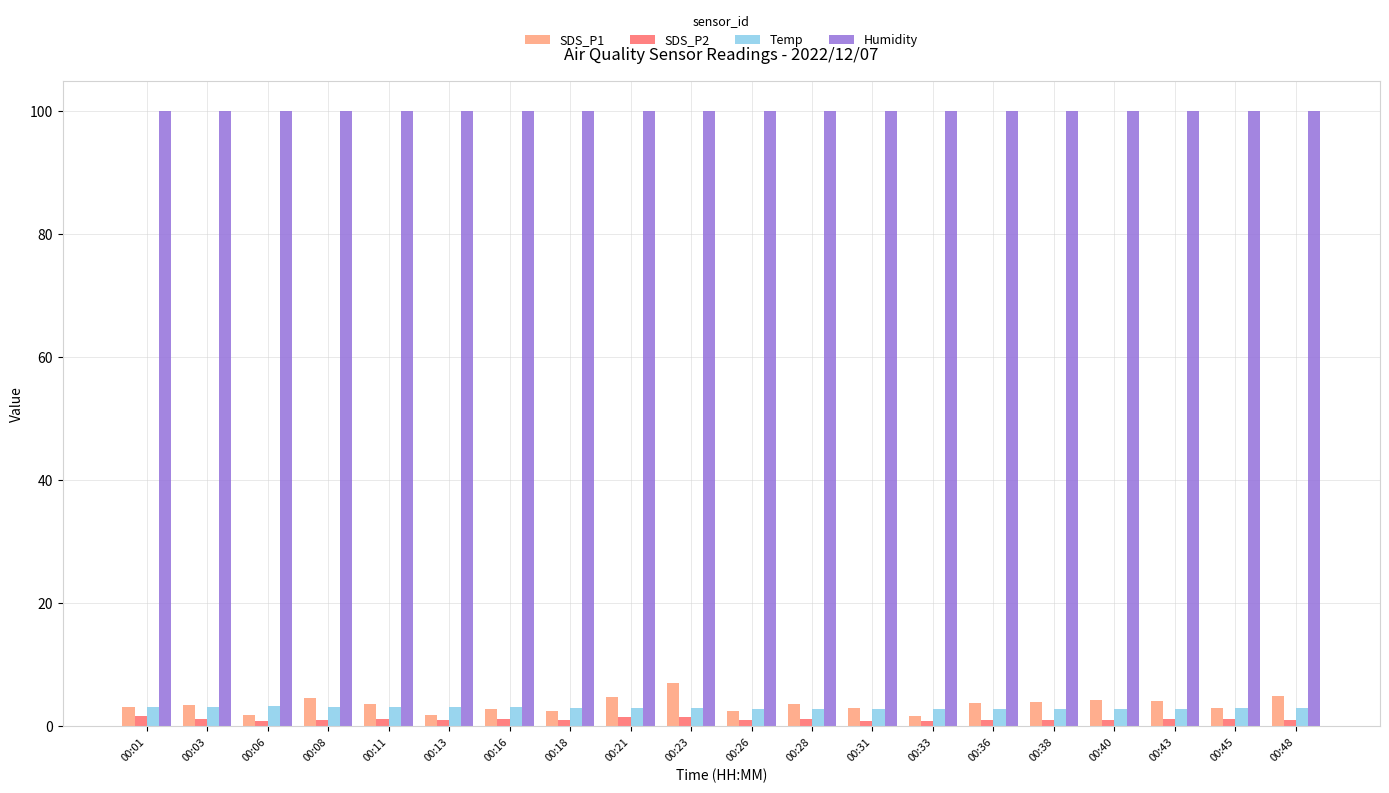

What is the sum of the Humidity values at 00:11 and 00:33?

199.8